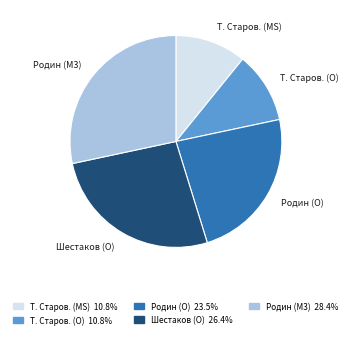

Does any single category account for the majority?

No